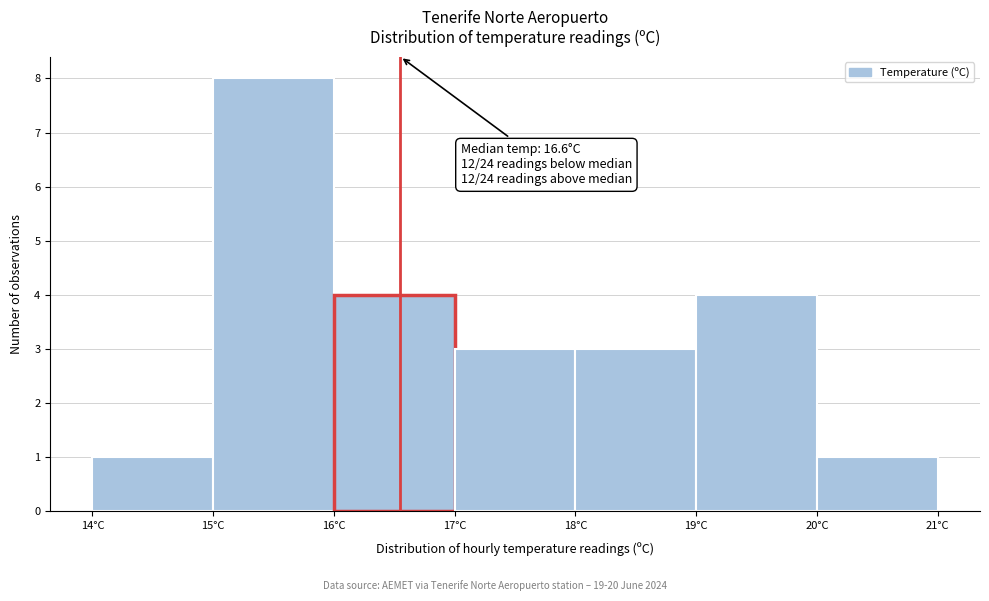

Over which range of the x-axis is the bar tallest?

15 to 16